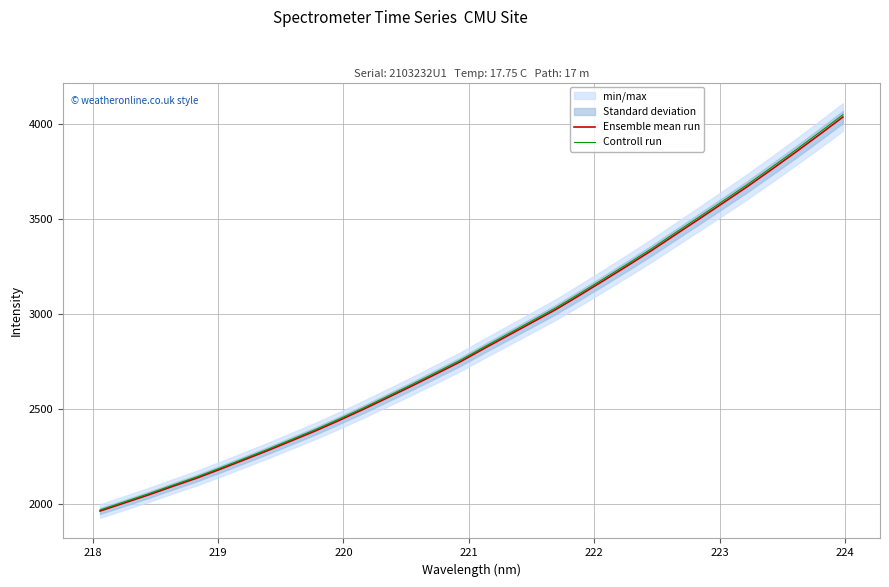

True or false: Ensemble mean run and Controll run intersect in this chart.

False